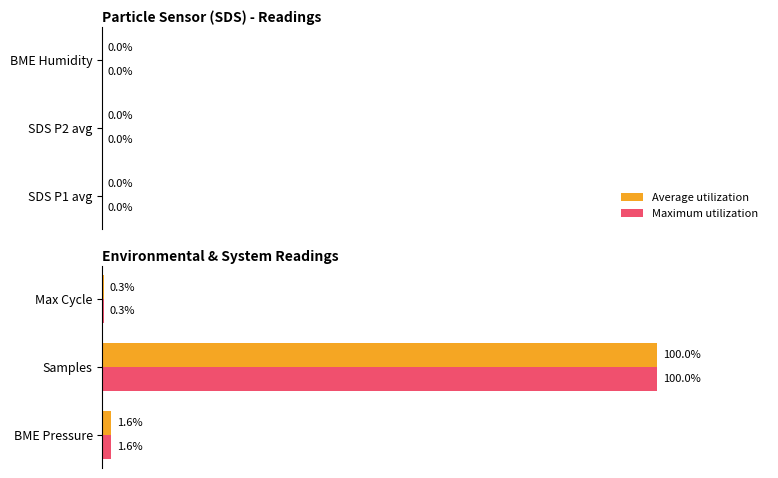

List the series in order of their peak value, highest first.

Average utilization, Maximum utilization